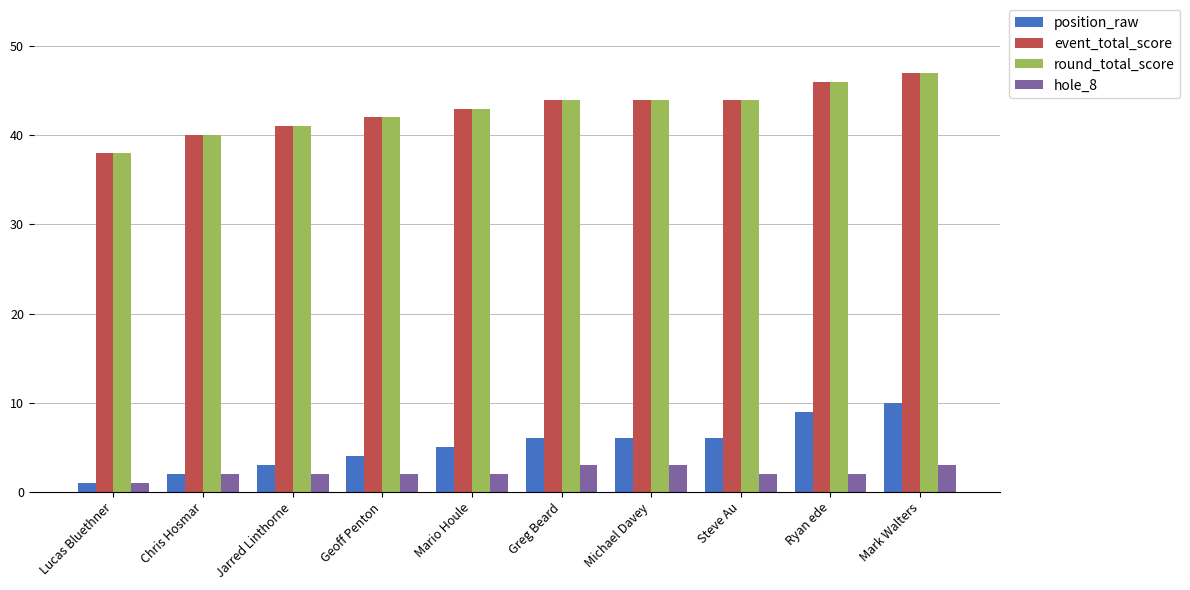

Reading left to right, list all the values displayed in this chart.

position_raw: Lucas Bluethner=1	Chris Hosmar=2	Jarred Linthorne=3	Geoff Penton=4	Mario Houle=5	Greg Beard=6	Michael Davey=6	Steve Au=6	Ryan ede=9	Mark Walters=10
event_total_score: Lucas Bluethner=38	Chris Hosmar=40	Jarred Linthorne=41	Geoff Penton=42	Mario Houle=43	Greg Beard=44	Michael Davey=44	Steve Au=44	Ryan ede=46	Mark Walters=47
round_total_score: Lucas Bluethner=38	Chris Hosmar=40	Jarred Linthorne=41	Geoff Penton=42	Mario Houle=43	Greg Beard=44	Michael Davey=44	Steve Au=44	Ryan ede=46	Mark Walters=47
hole_8: Lucas Bluethner=1	Chris Hosmar=2	Jarred Linthorne=2	Geoff Penton=2	Mario Houle=2	Greg Beard=3	Michael Davey=3	Steve Au=2	Ryan ede=2	Mark Walters=3